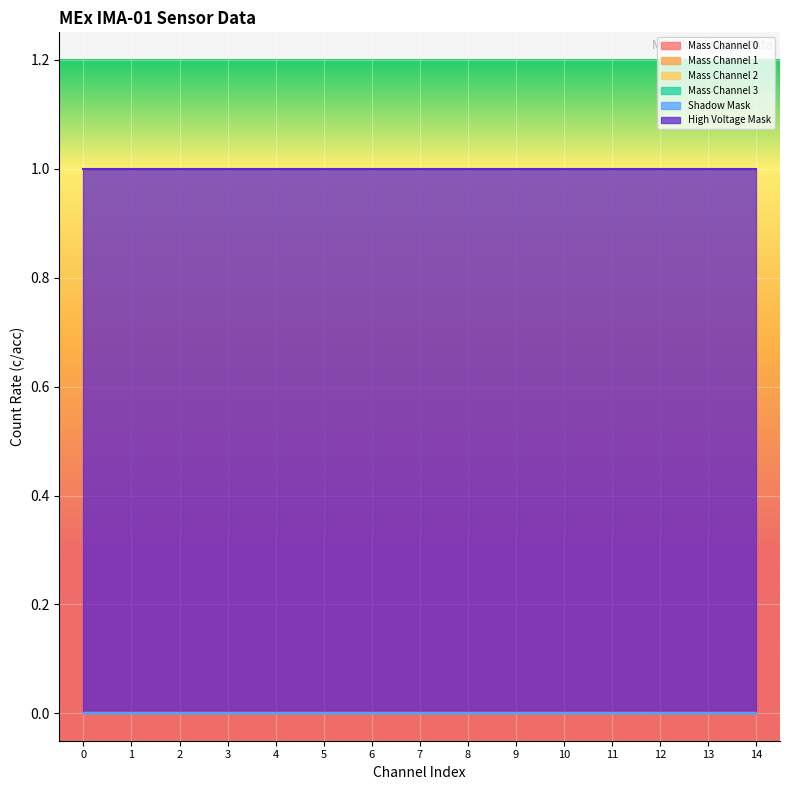

Rank the categories by High Voltage Mask value from highest to lowest.

0, 1, 2, 3, 4, 5, 6, 7, 8, 9, 10, 11, 12, 13, 14